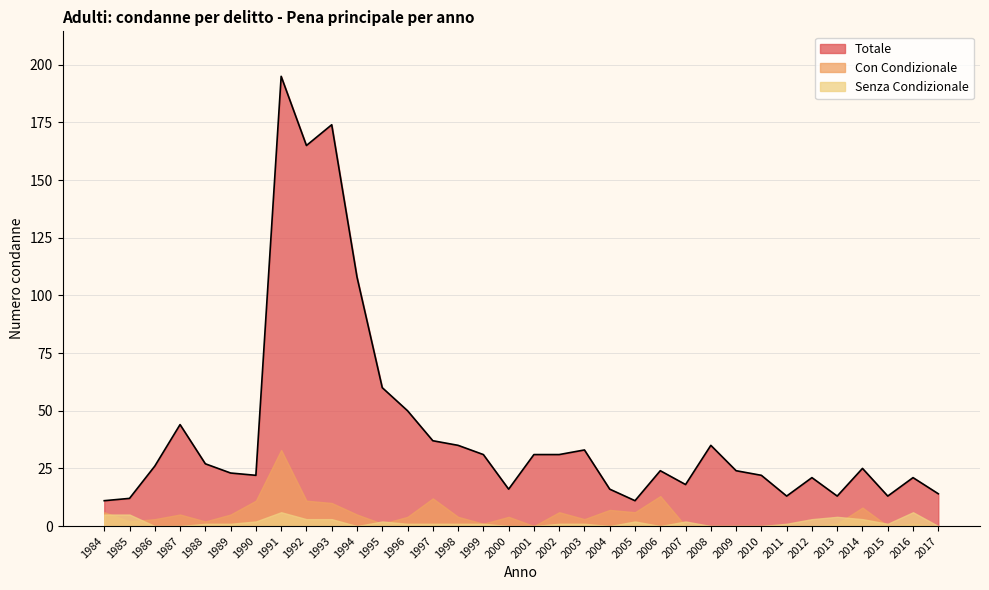

What is the maximum value for Con Condizionale?

33